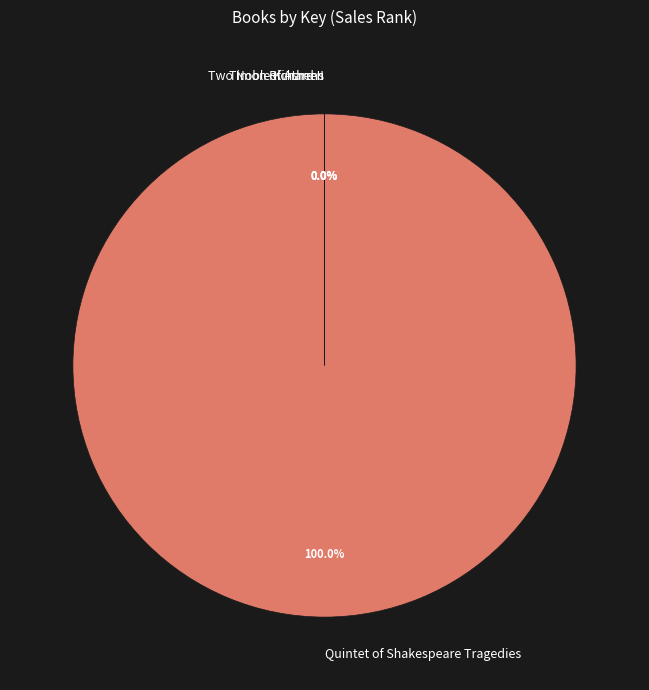

Does any single category account for the majority?

Yes